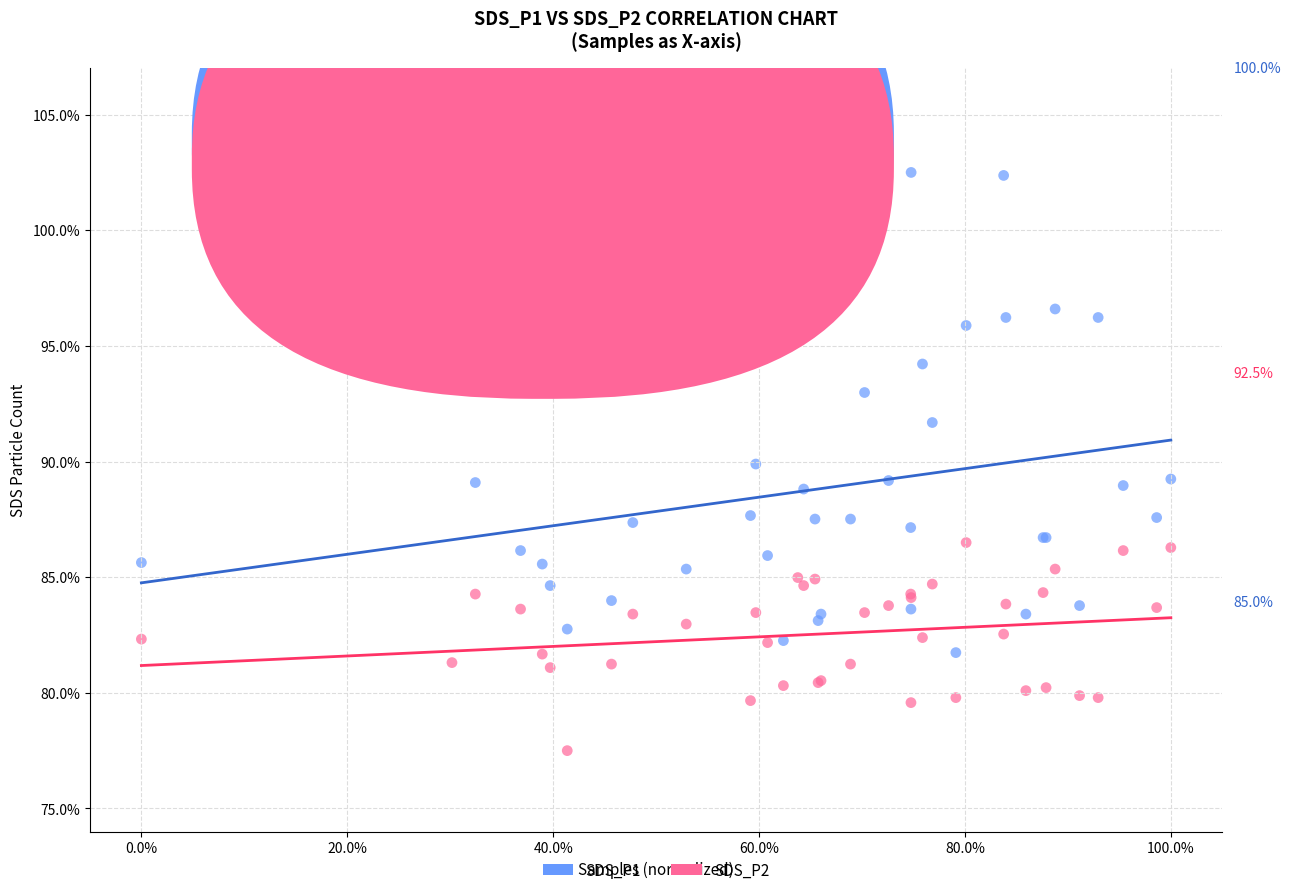

What is the X range (max minus min) for the scatter plot?

1.0